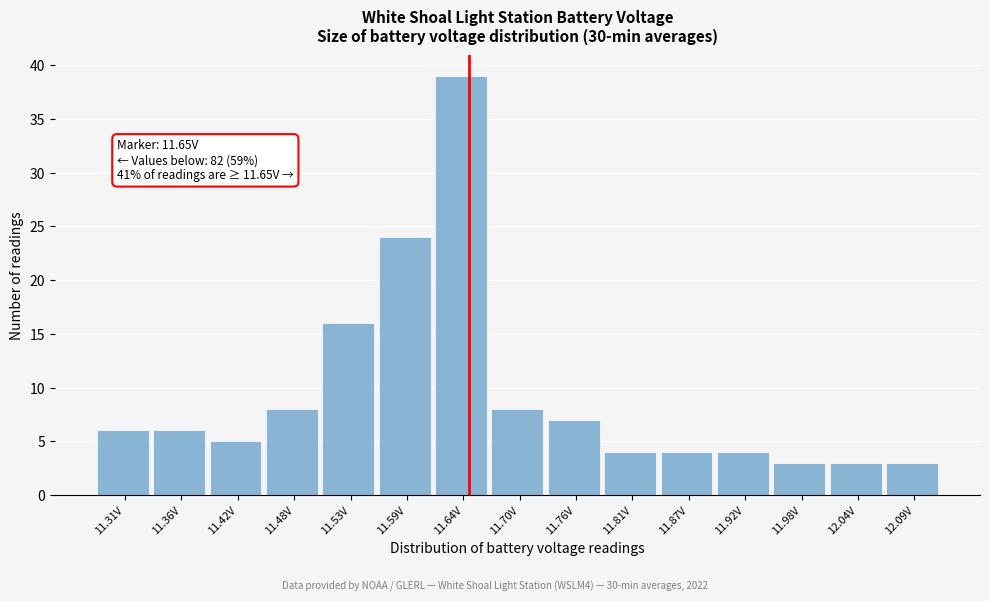

Which range on the x-axis has the tallest bar?

11.616 to 11.672